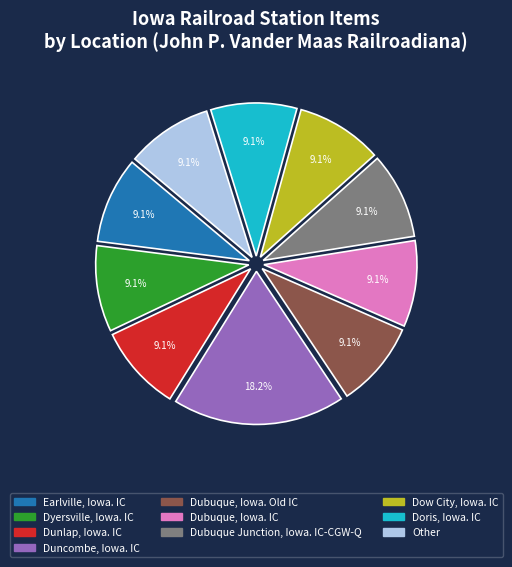

How many slices are in this pie chart?

10